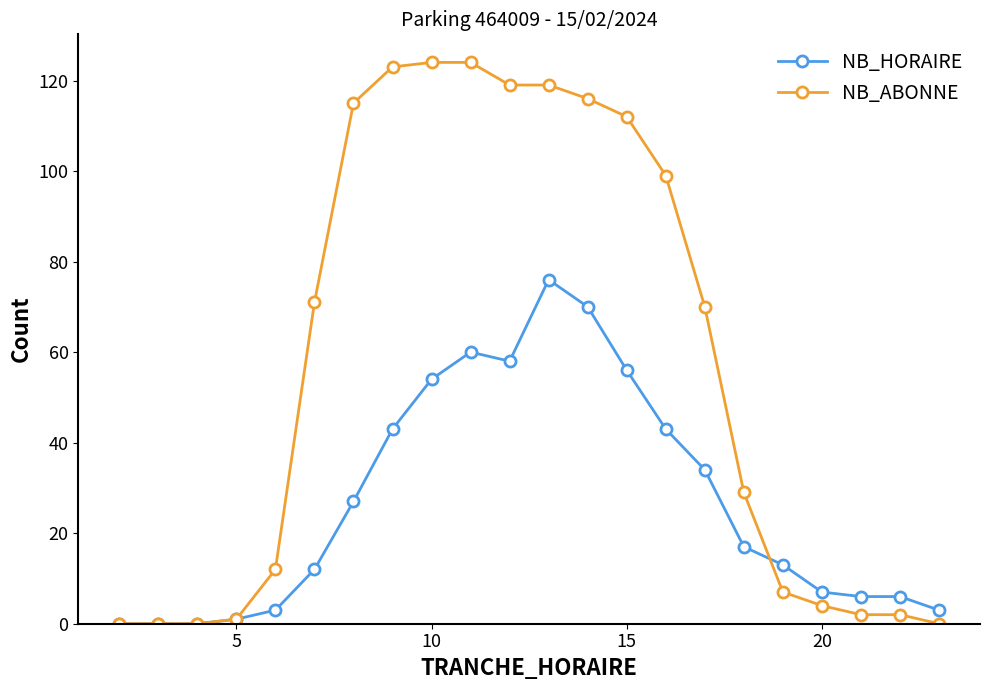

List the series in order of their overall mean, lowest first.

NB_HORAIRE, NB_ABONNE